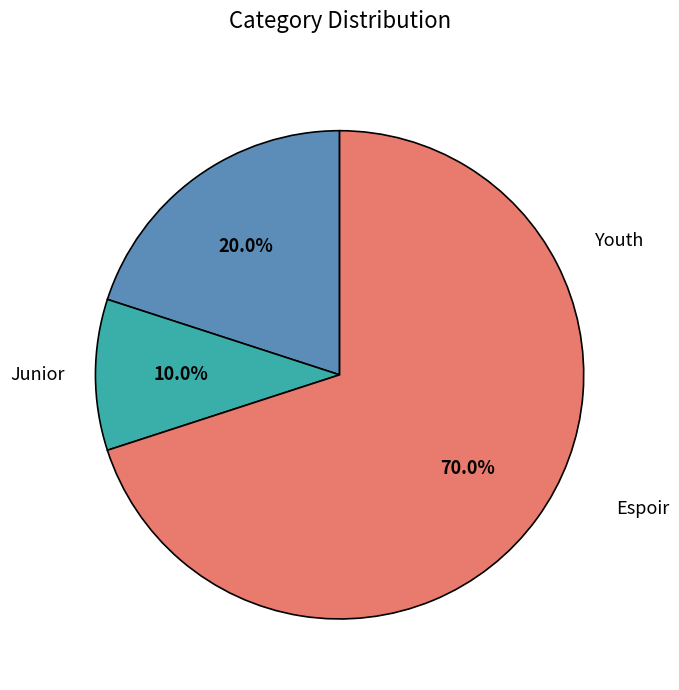

Does any single category account for the majority?

Yes